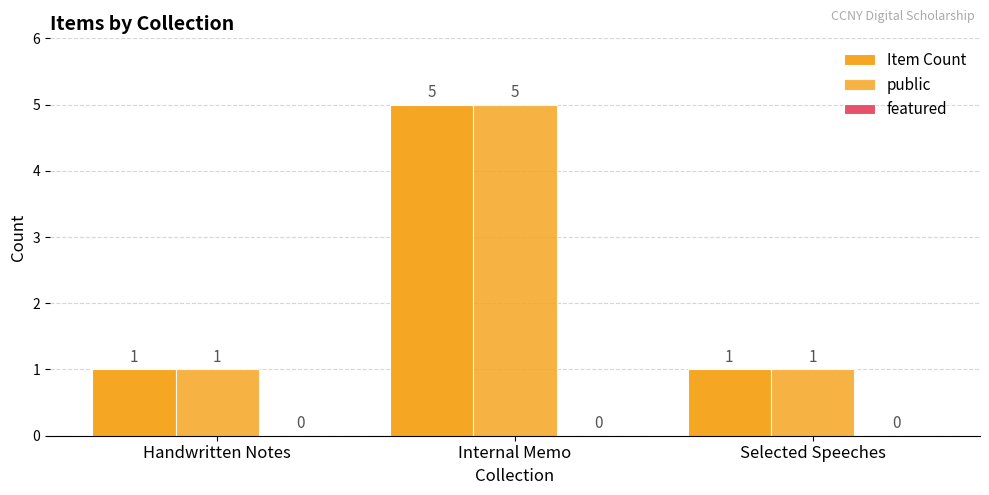

What is the lowest value of the Item Count series?

1